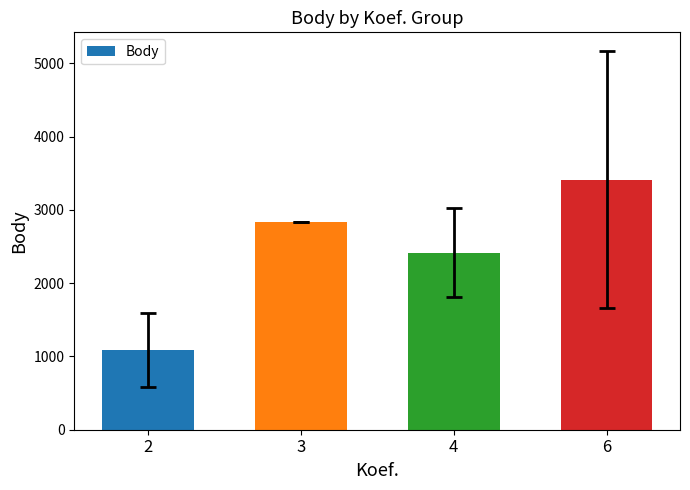

The chart shows a value of 1085.0 at 4. True or false?

False